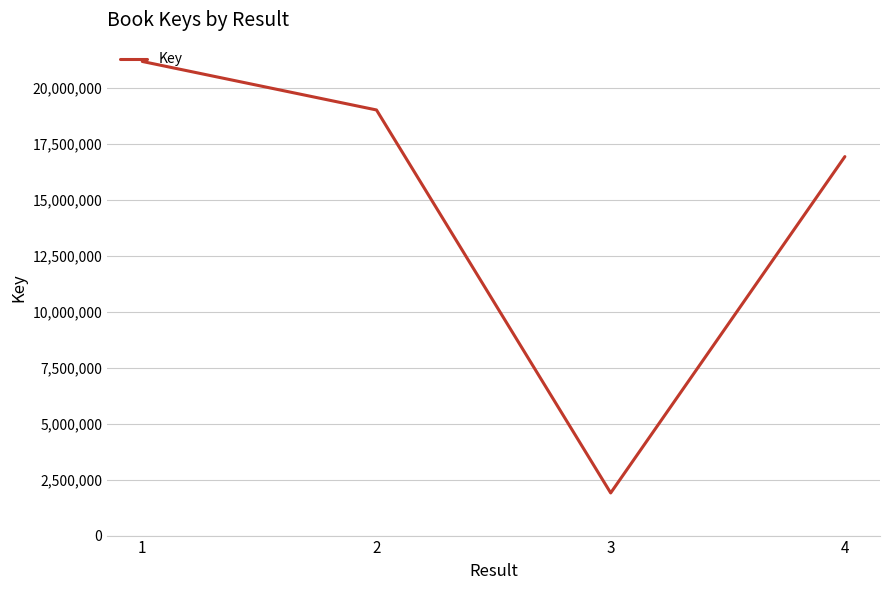

What is the sum of all values?

59022866